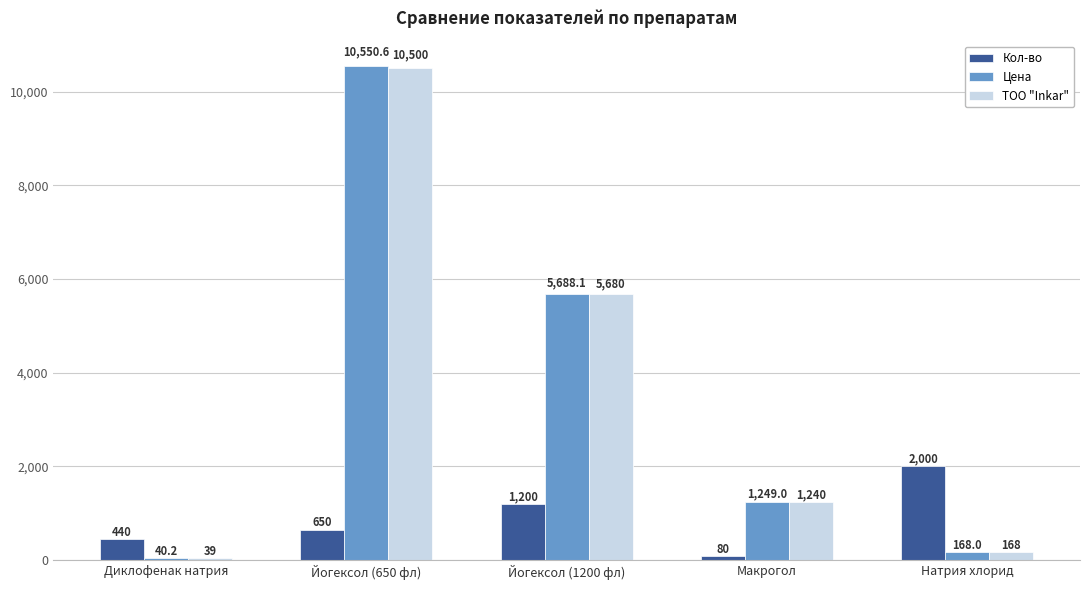

What is the label of the 2nd bar from the right?

Макрогол